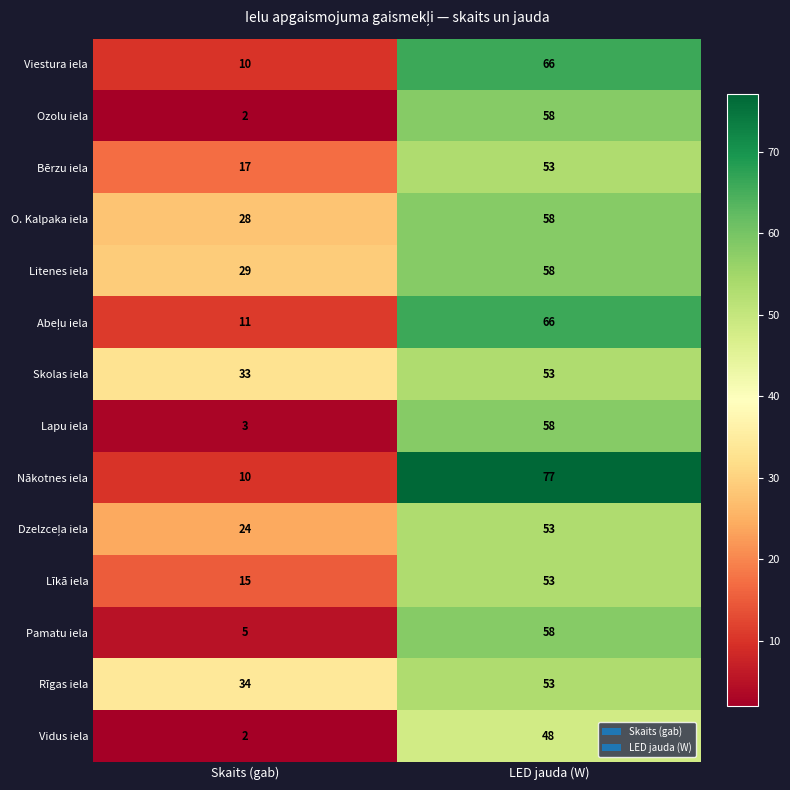

Where is Bērzu iela nearest to the value 35?

Skaits (gab)